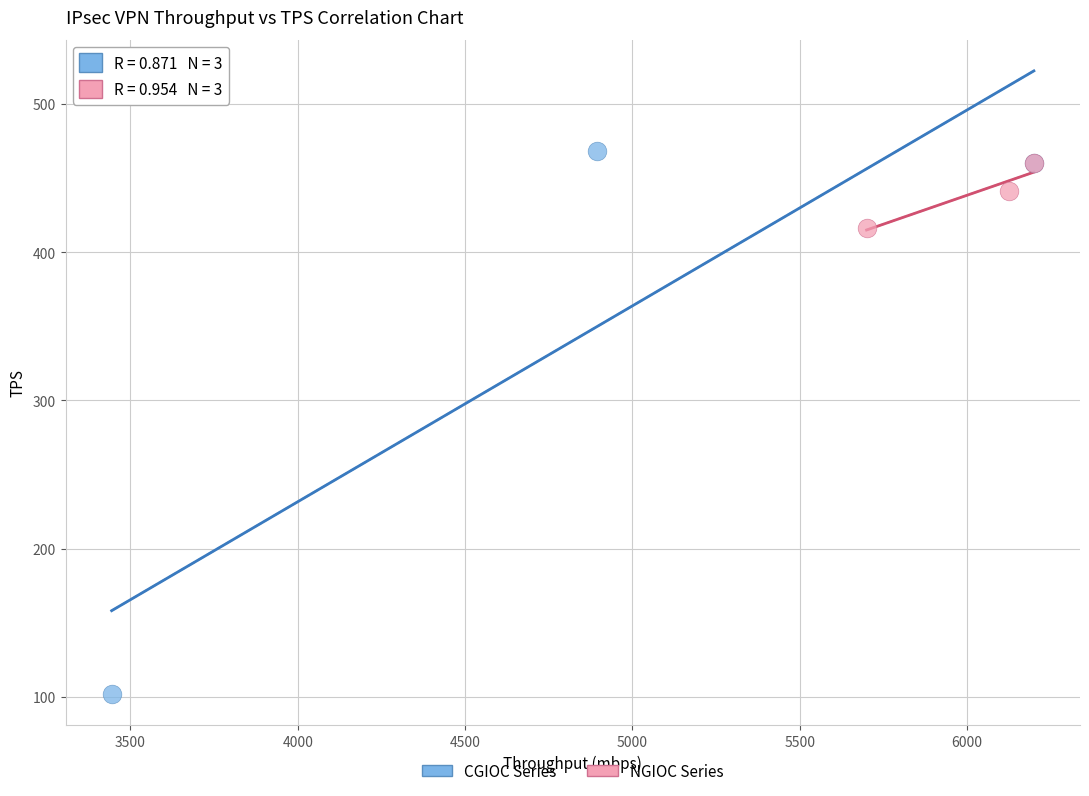

Which series contains the lowest Y value?

CGIOC Series